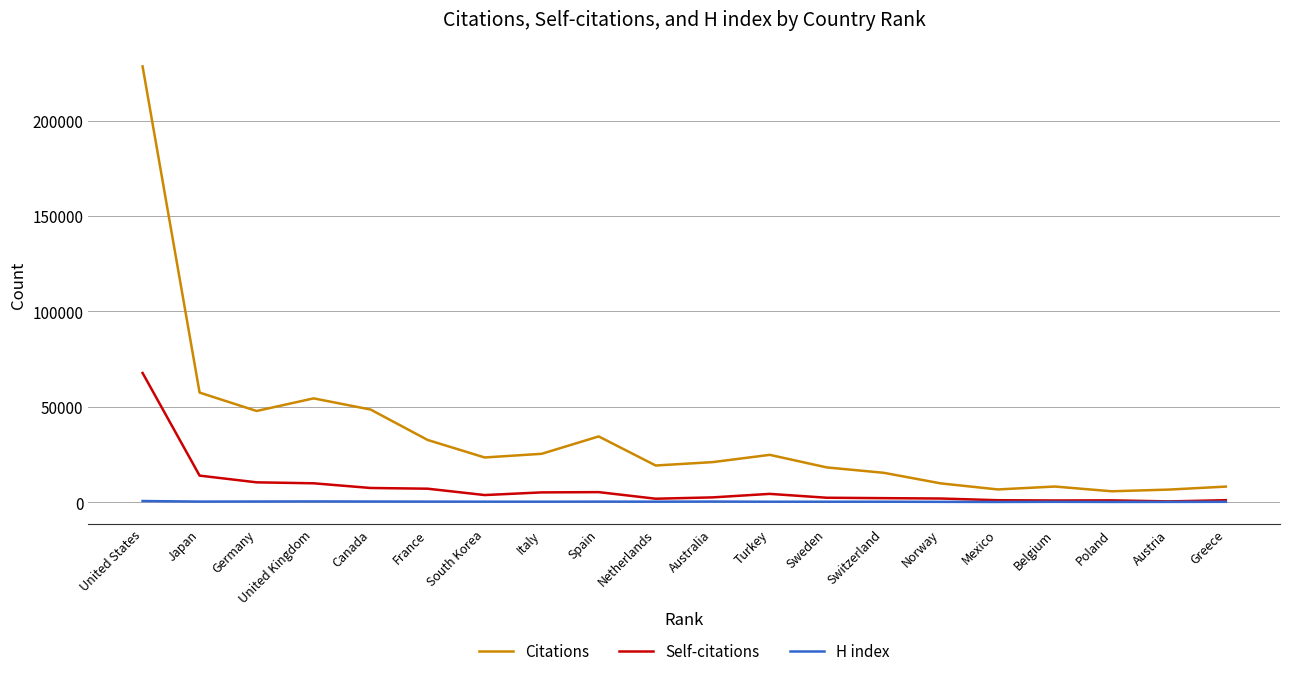

Which series has the largest range (max minus min)?

Citations